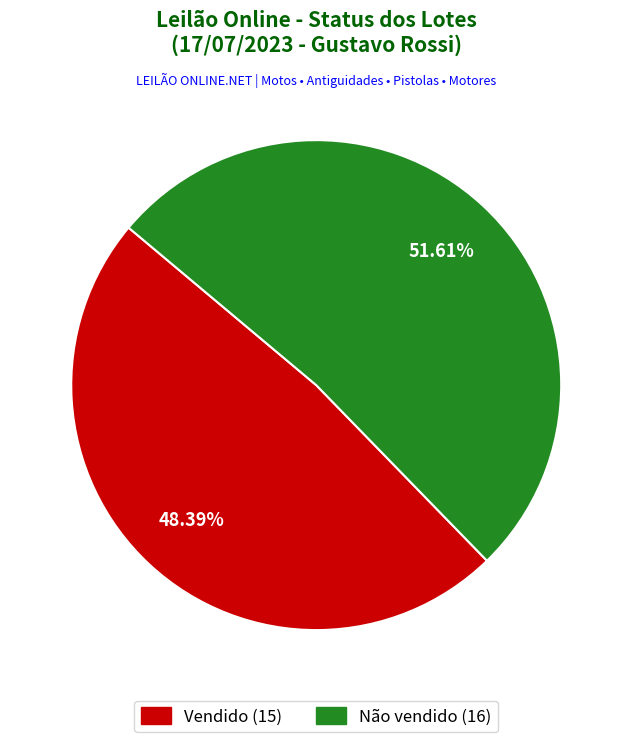

Which category has the smallest portion of the pie?

Vendido